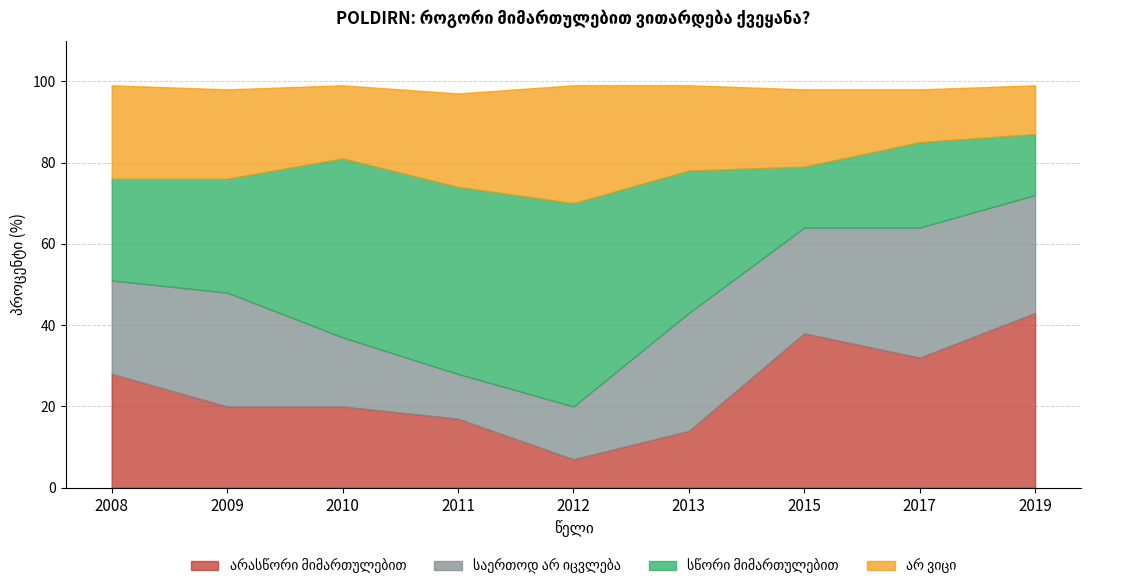

Which series has the largest total across all categories?

სწორი მიმართულებით